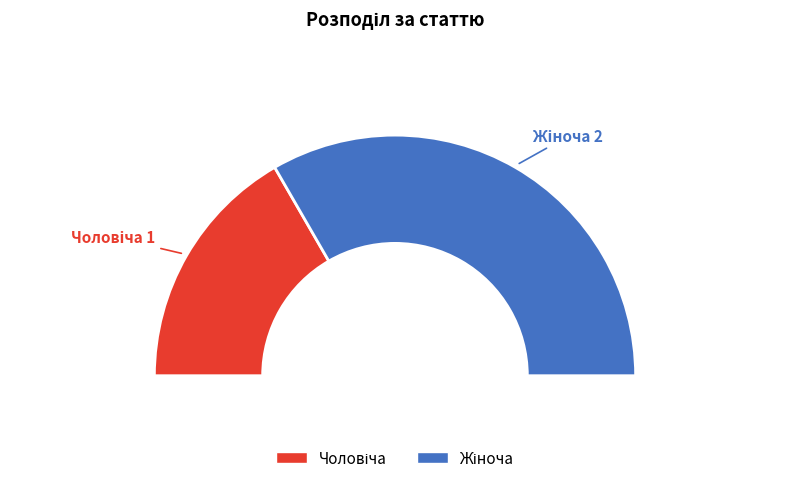

Between Жіноча and Чоловіча, which is larger?

Жіноча